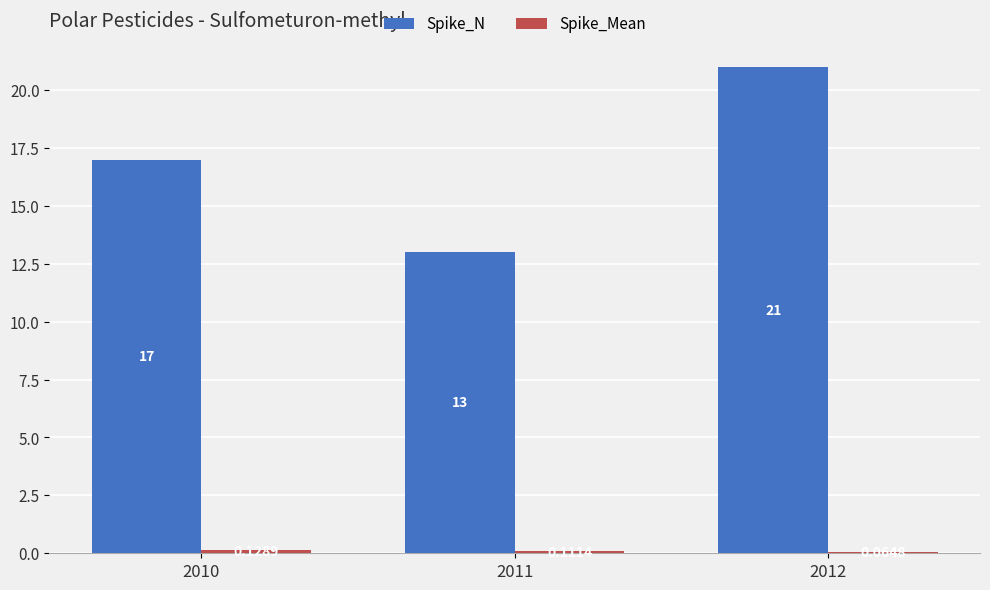

At which category is the sum across all series the highest?

2012